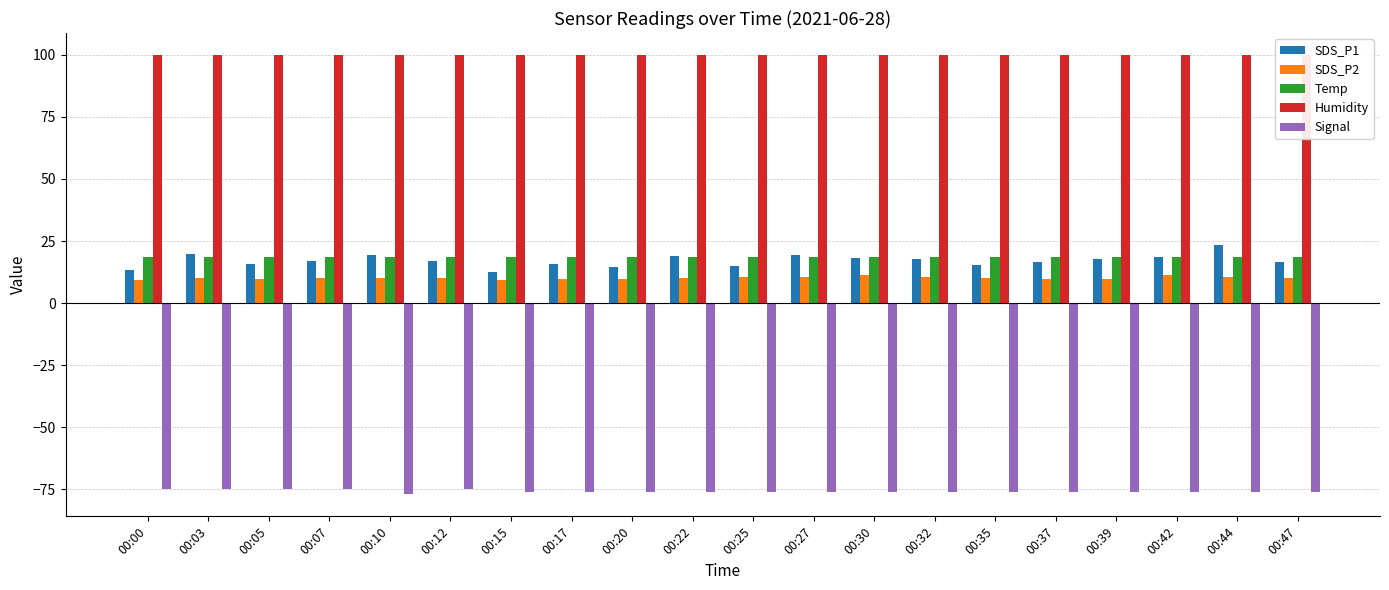

True or false: Temp has a value of 32.7 at 00:42.

False